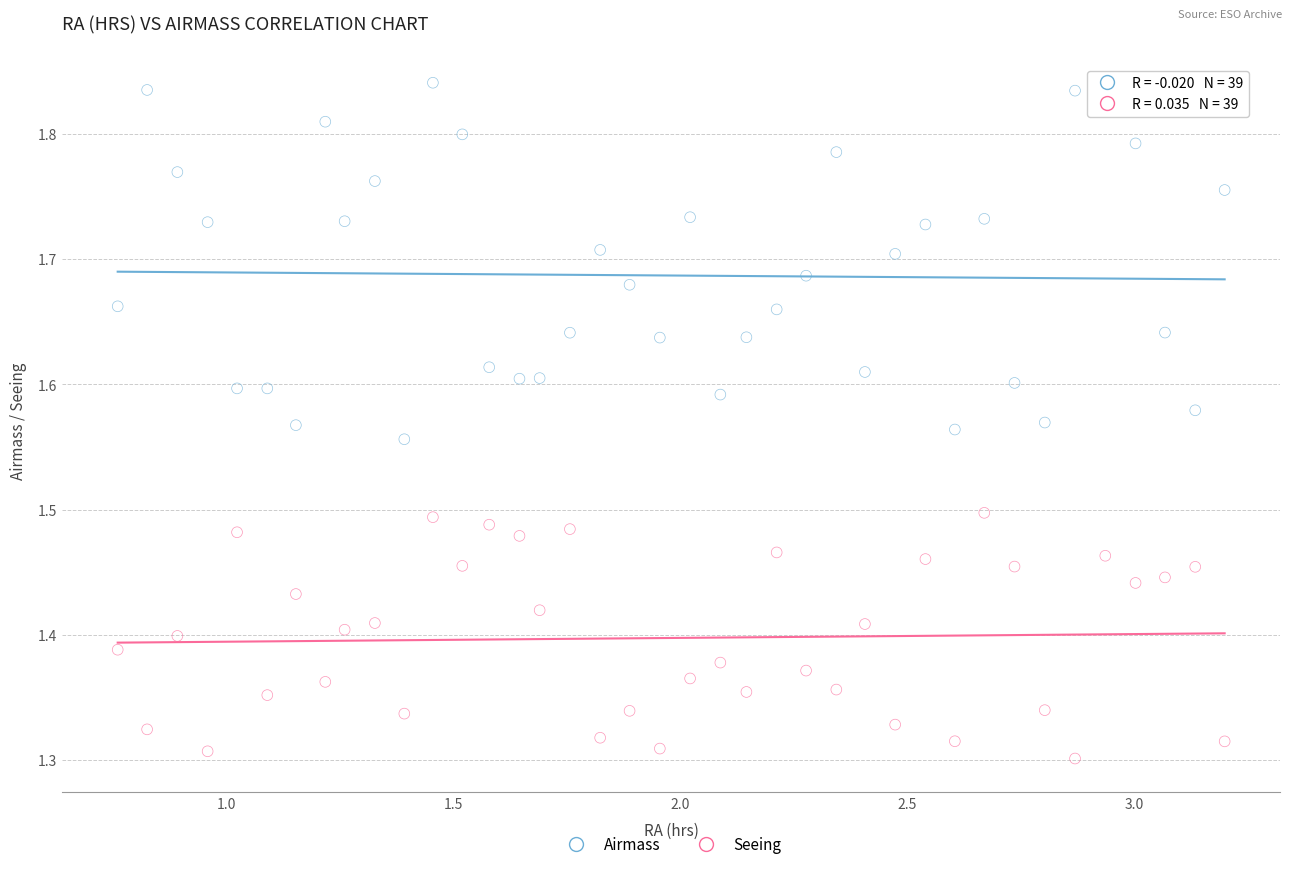

Which series contains the lowest Y value?

Seeing